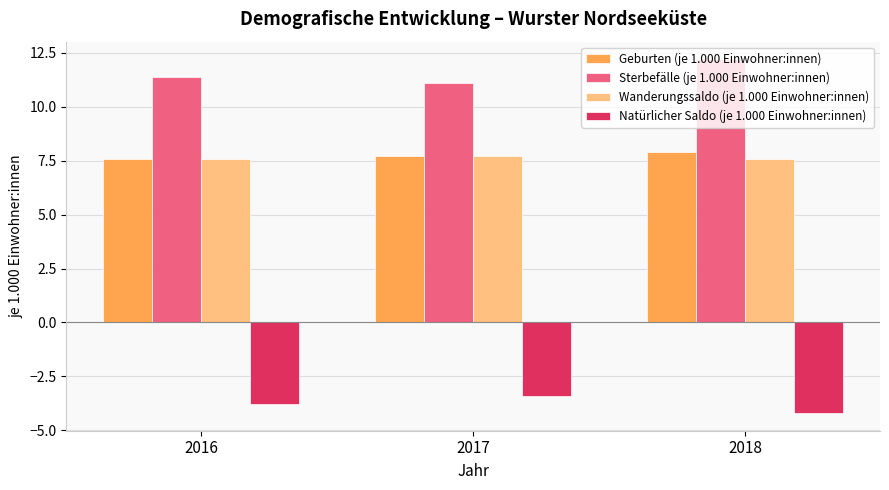

Reading left to right, list all the values displayed in this chart.

Geburten (je 1.000 Einwohner:innen): 7.6	7.7	7.9
Sterbefälle (je 1.000 Einwohner:innen): 11.4	11.1	12.2
Wanderungssaldo (je 1.000 Einwohner:innen): 7.6	7.7	7.6
Natürlicher Saldo (je 1.000 Einwohner:innen): -3.8	-3.4	-4.2